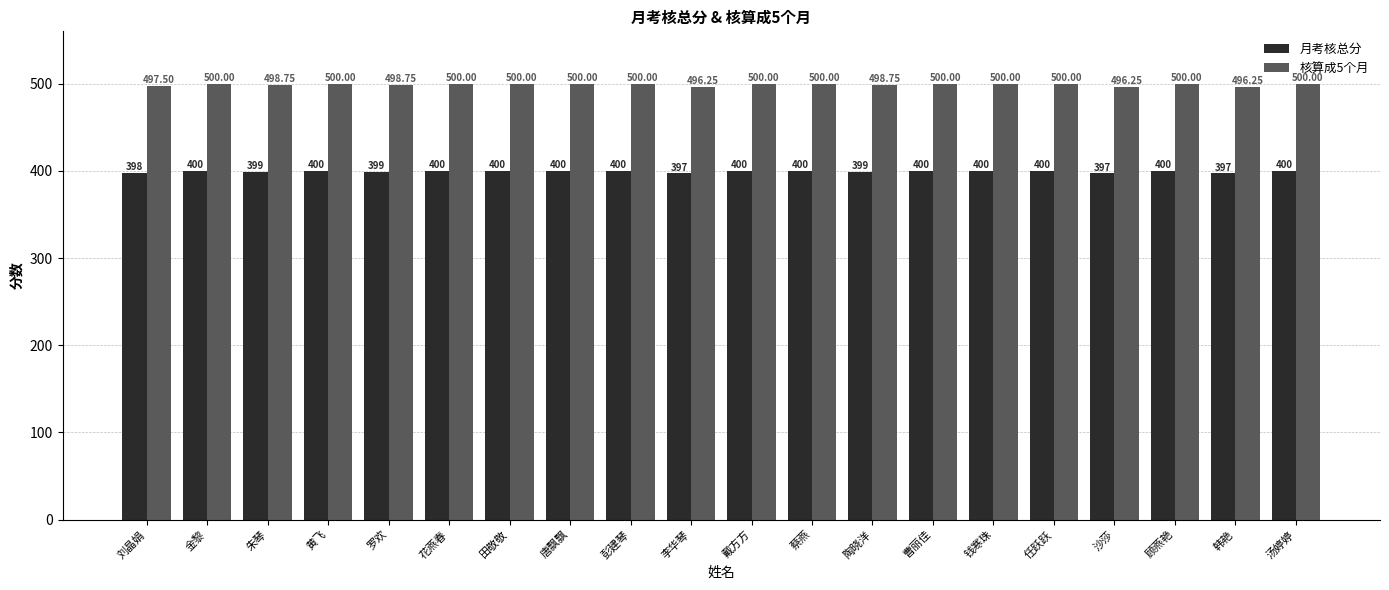

How many groups of bars are there?

20